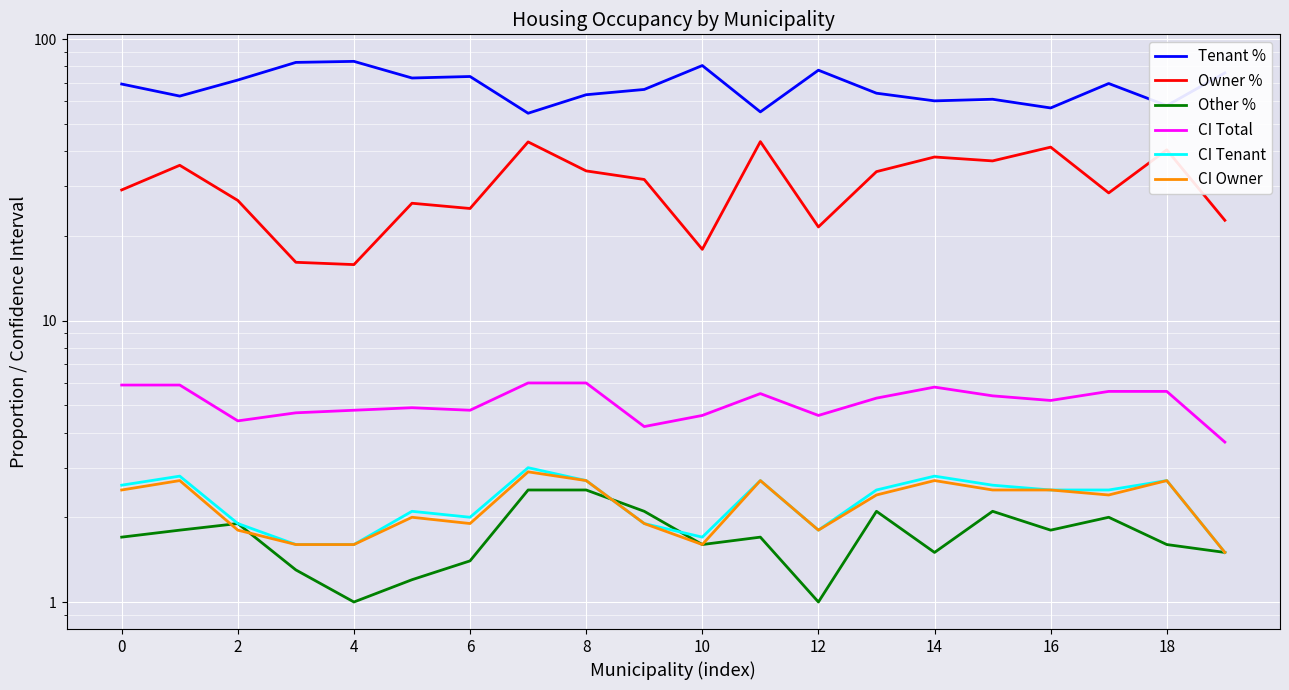

True or false: Tenant % and CI Total intersect in this chart.

False